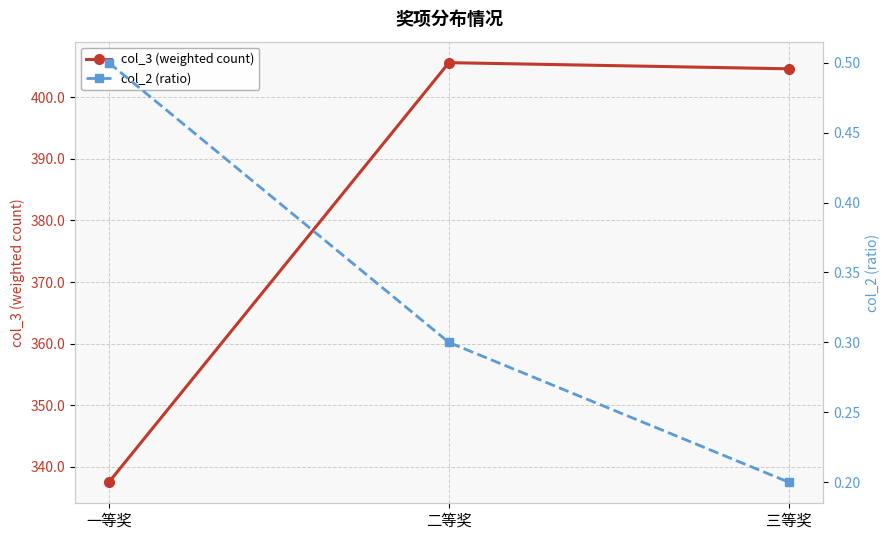

Between 一等奖 and 二等奖, which is larger?

二等奖